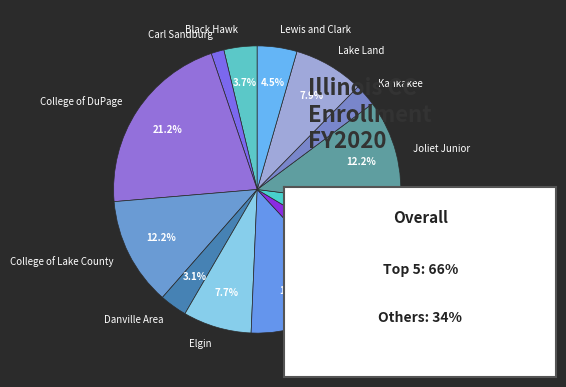

Does Illinois Central represent more than half of the total?

No